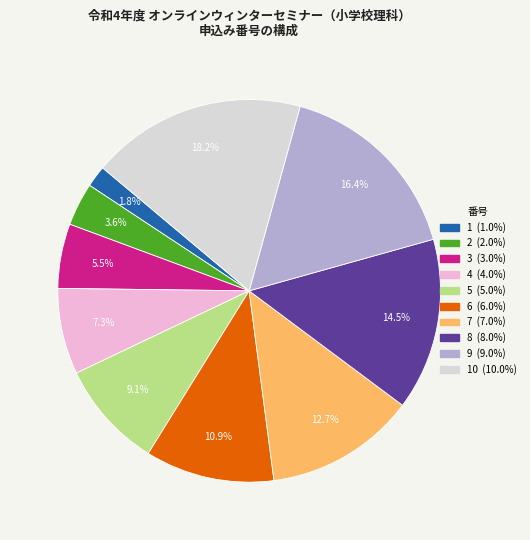

Is there a majority slice in this chart?

No